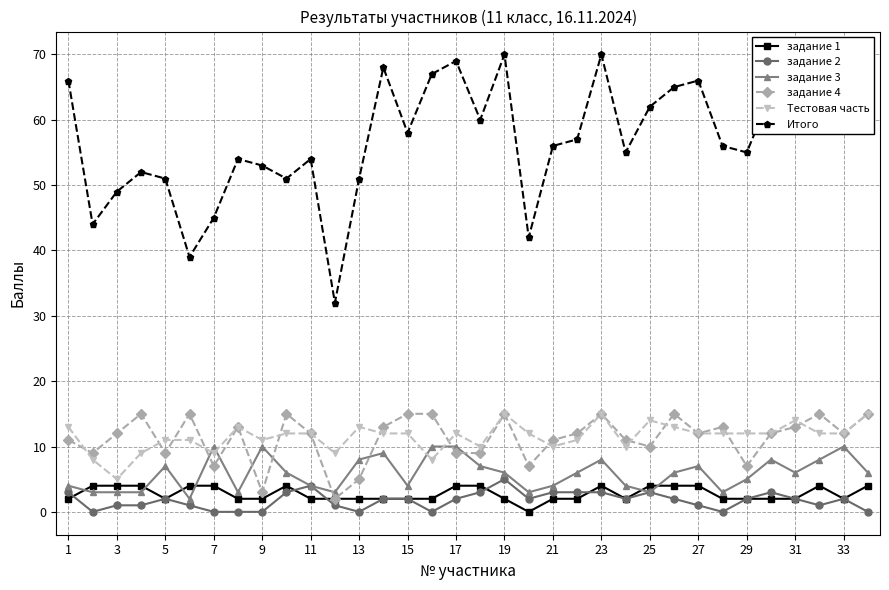

Which series ends up on top after the final intersection of задание 3 and задание 1?

задание 3